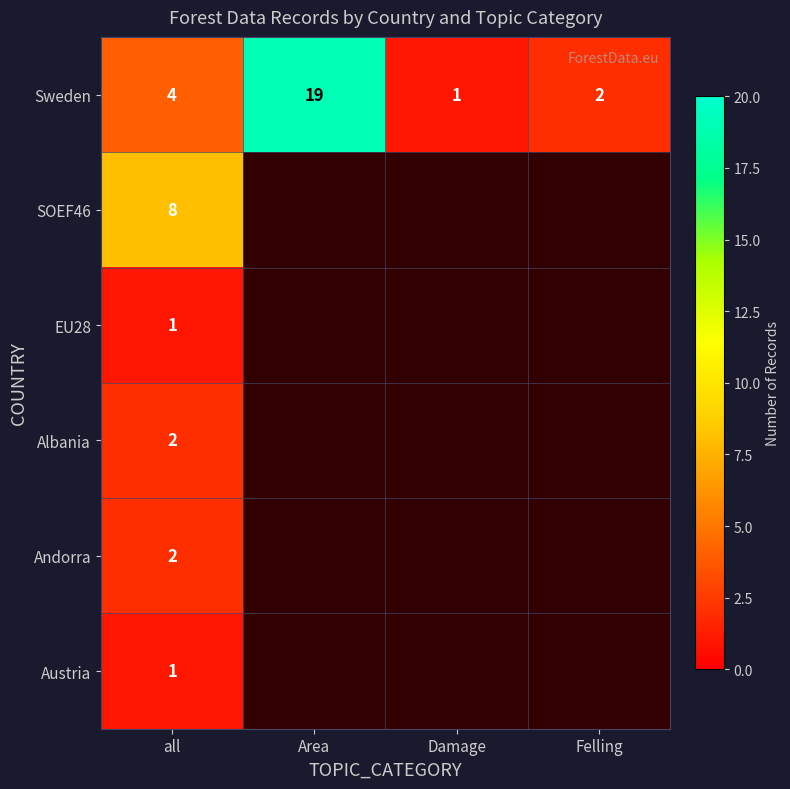

What is the difference between the highest and lowest values at all?

7